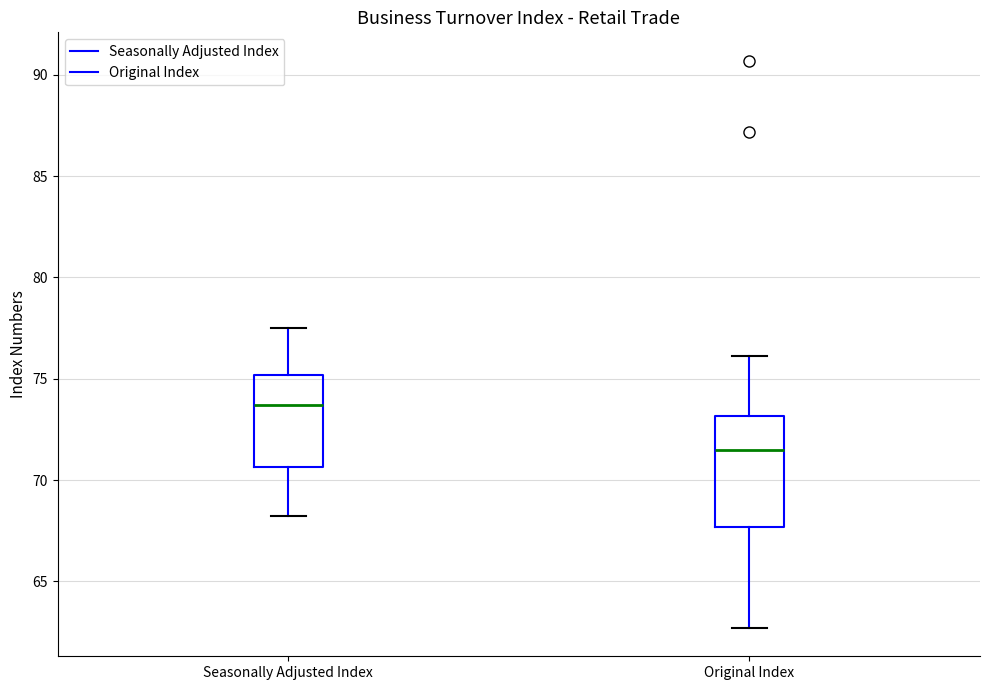

Where is the upper edge of the box for Seasonally Adjusted Index on the y-axis? The values are not printed on the chart, so give them approximately, as read against the axis.

75.0